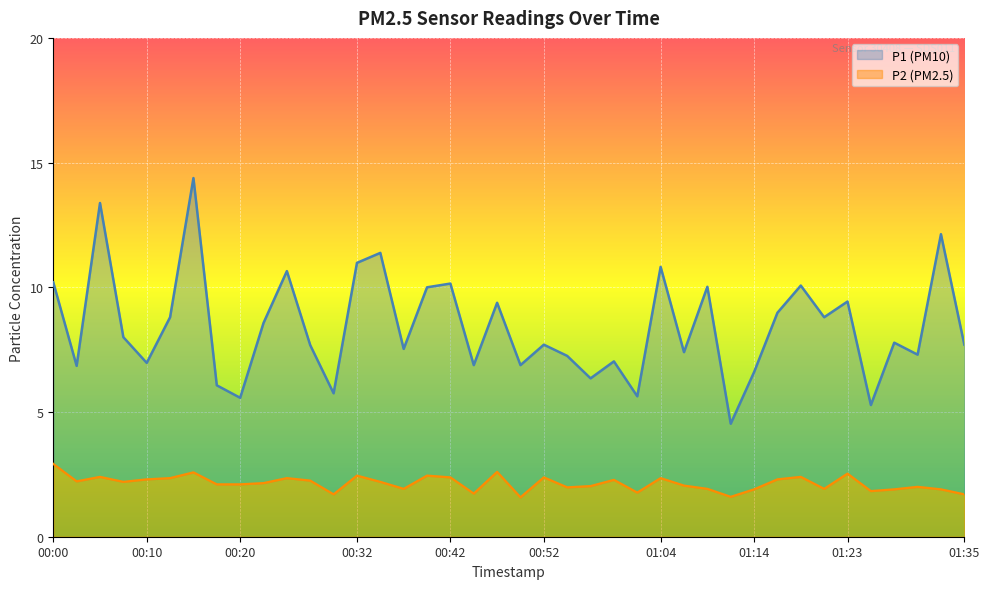

What is the sum of the P1 values at 00:22 and 01:06?

16.0